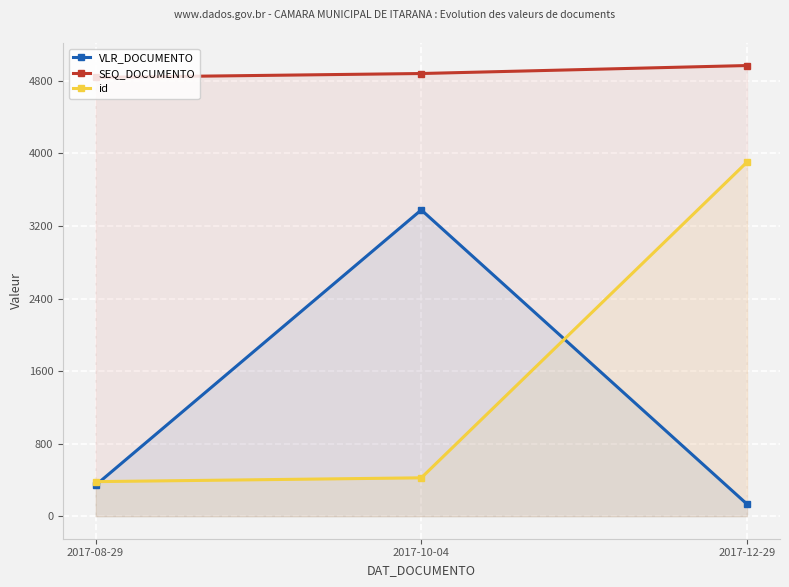

What is the maximum value for id?

3904.0